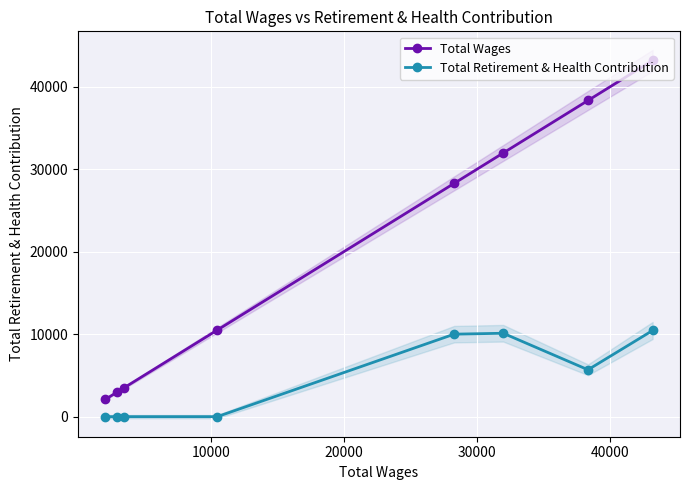

What is the minimum value for Total Wages?

2096